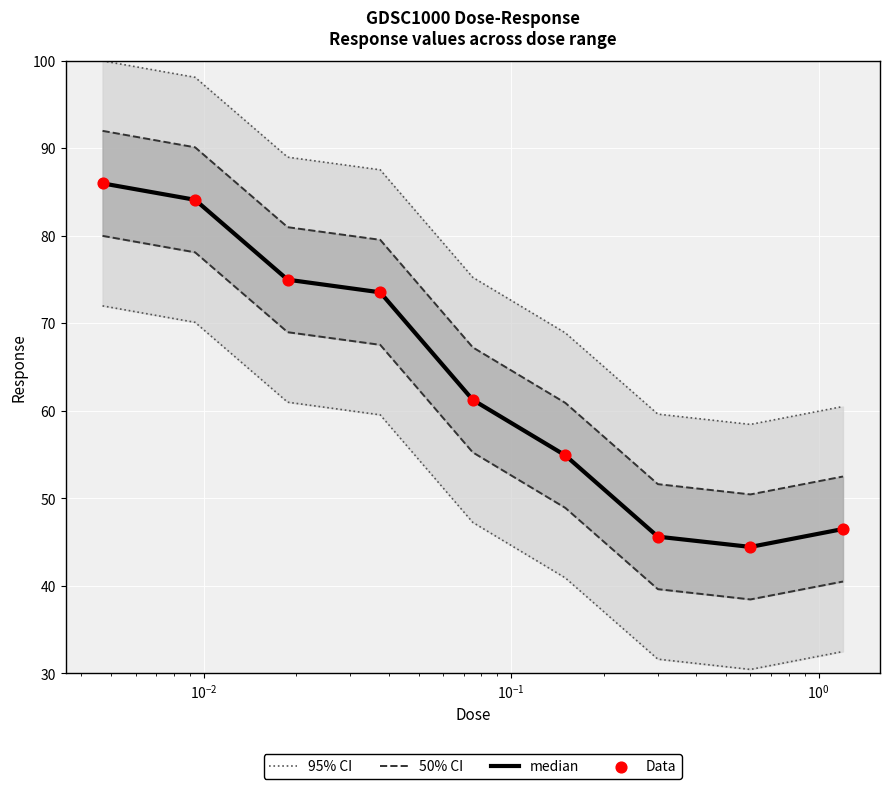

Which series reaches the maximum Y coordinate?

95% CI